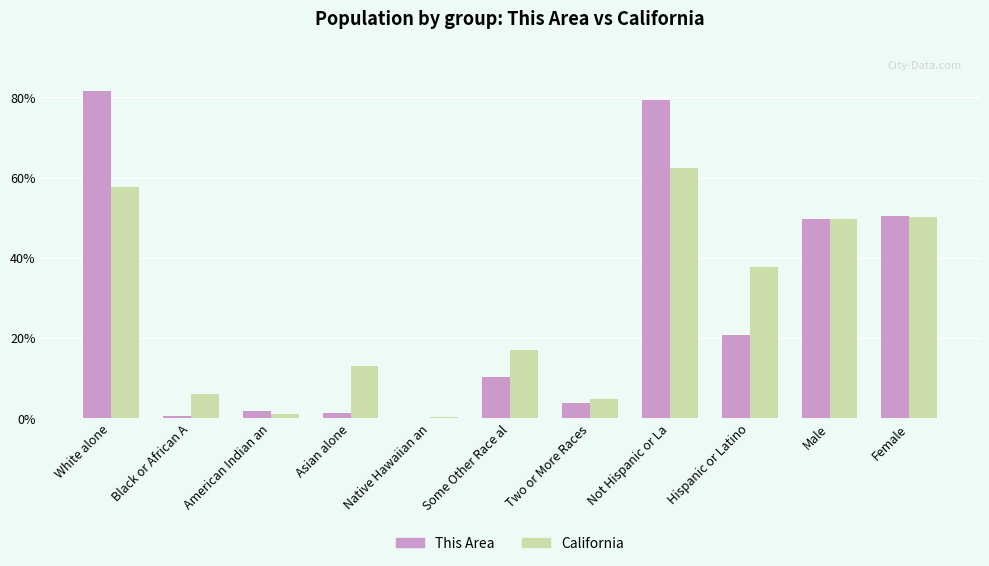

Where does the California series first go above 16?

White alone